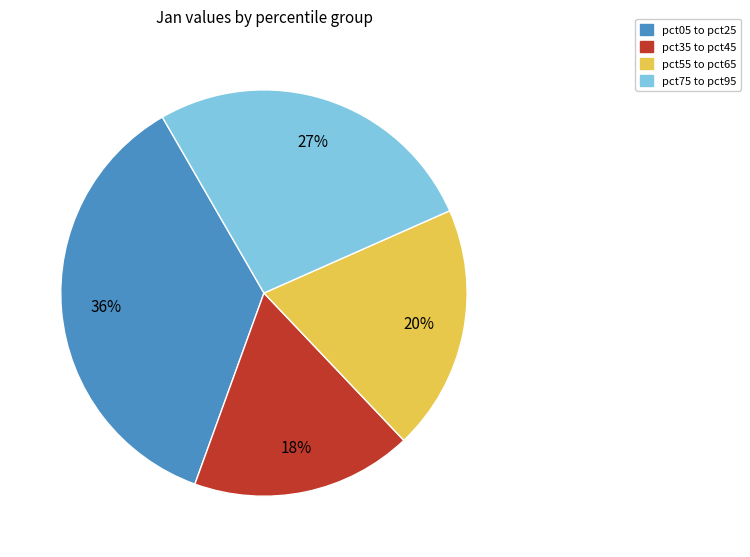

What is the ratio of the value at pct55 to pct65 to the value at pct75 to pct95?

0.7